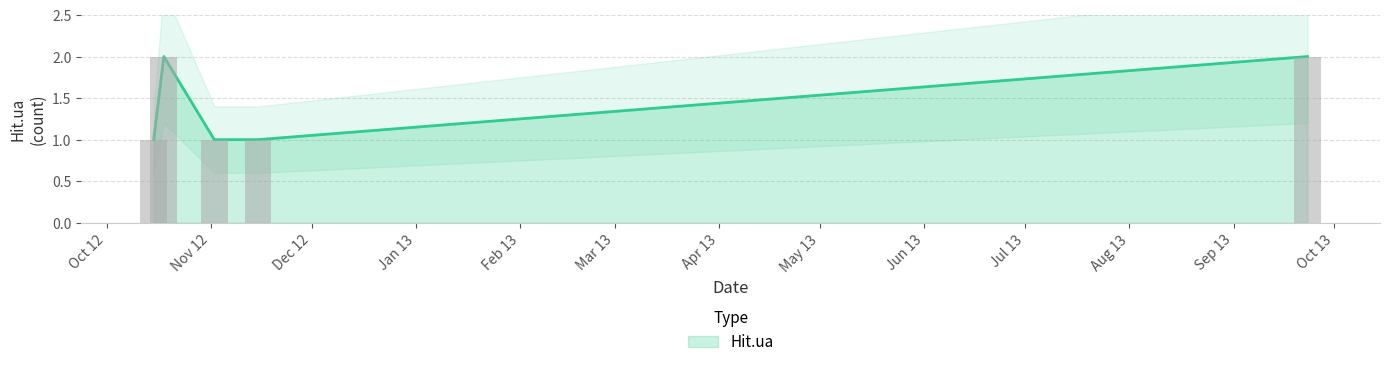

What position from the right is 2013-09-23?

1